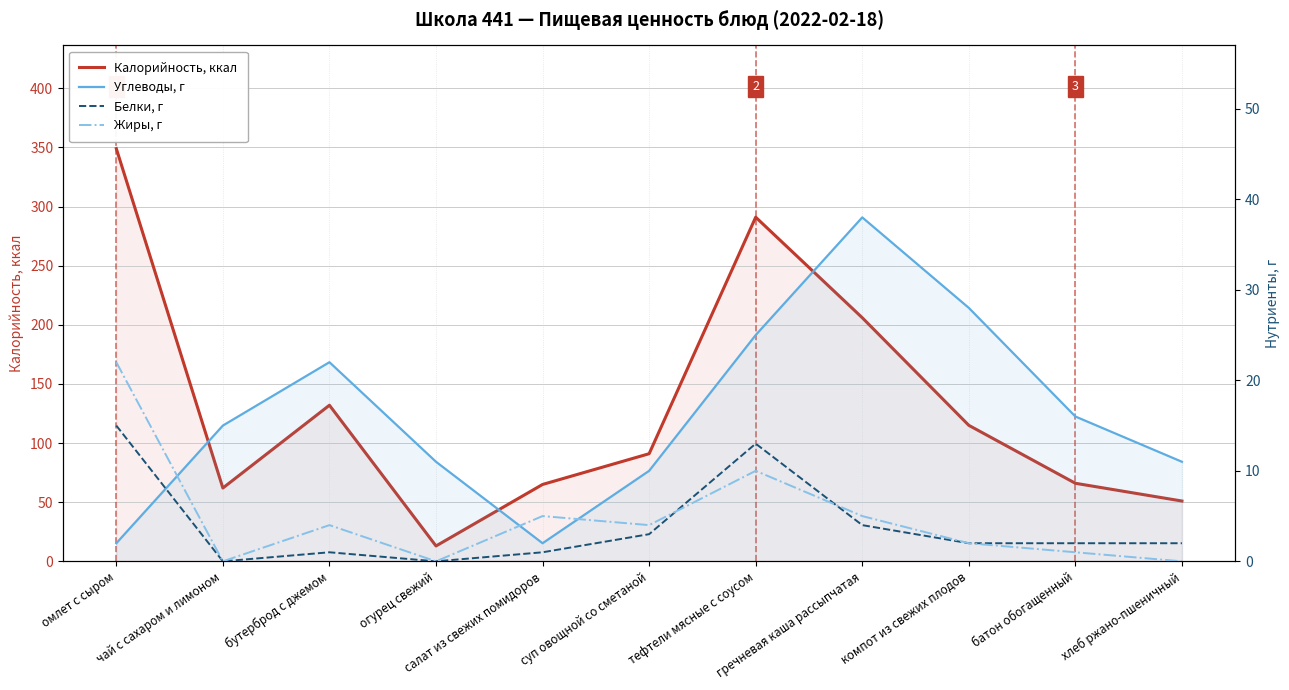

What is the difference between the maximum and minimum values in the Жиры, г series?

22